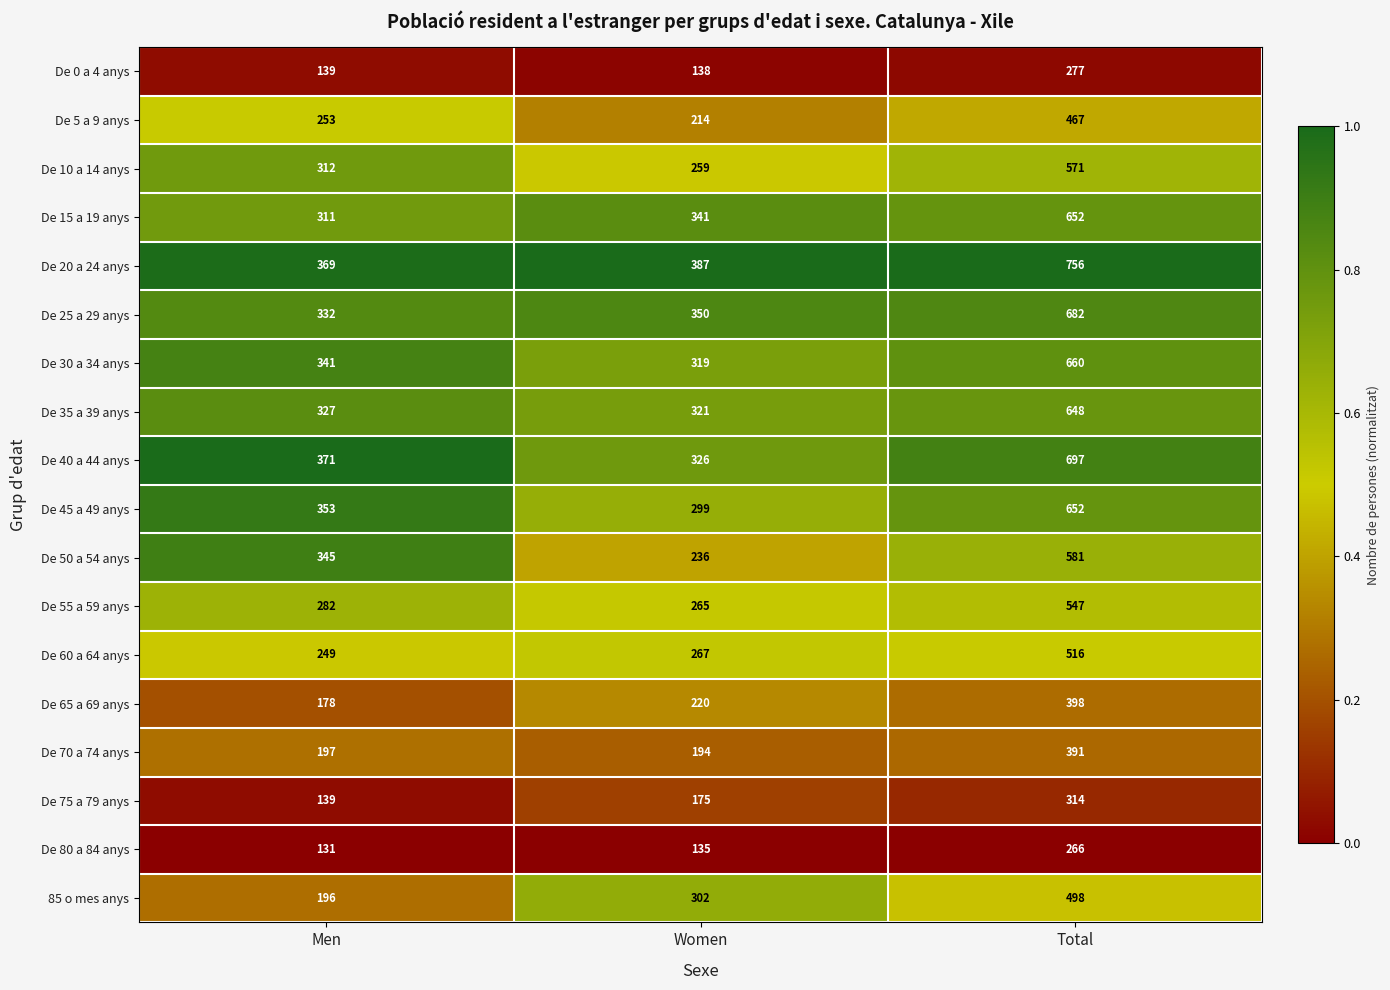

Which series changed the most between Women and Total?

De 40 a 44 anys